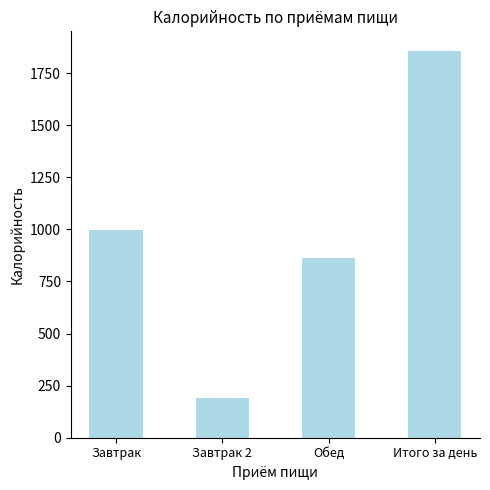

What is the label of the 3rd bar from the right?

Завтрак 2